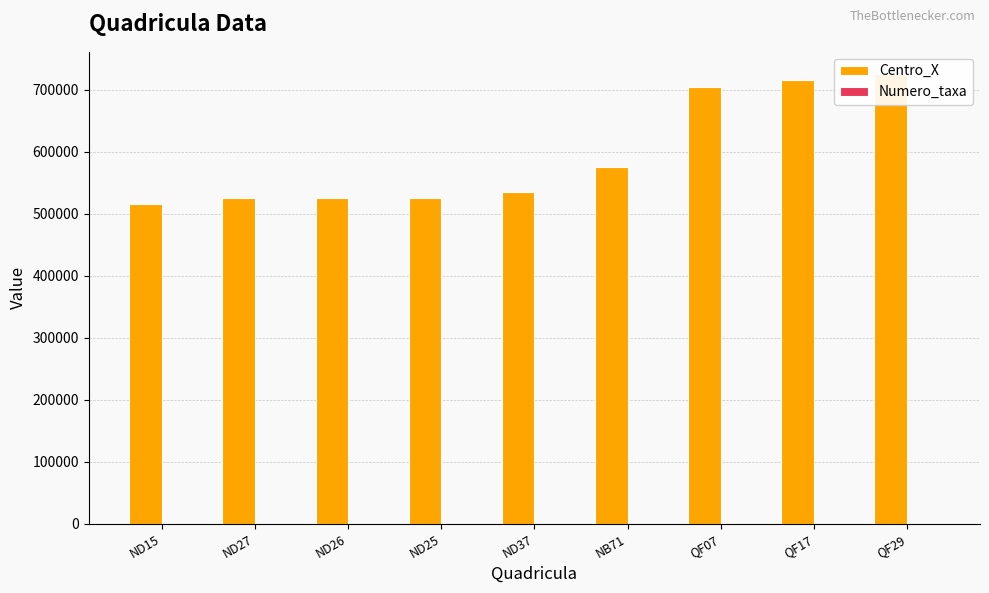

What position from the right is ND15?

9